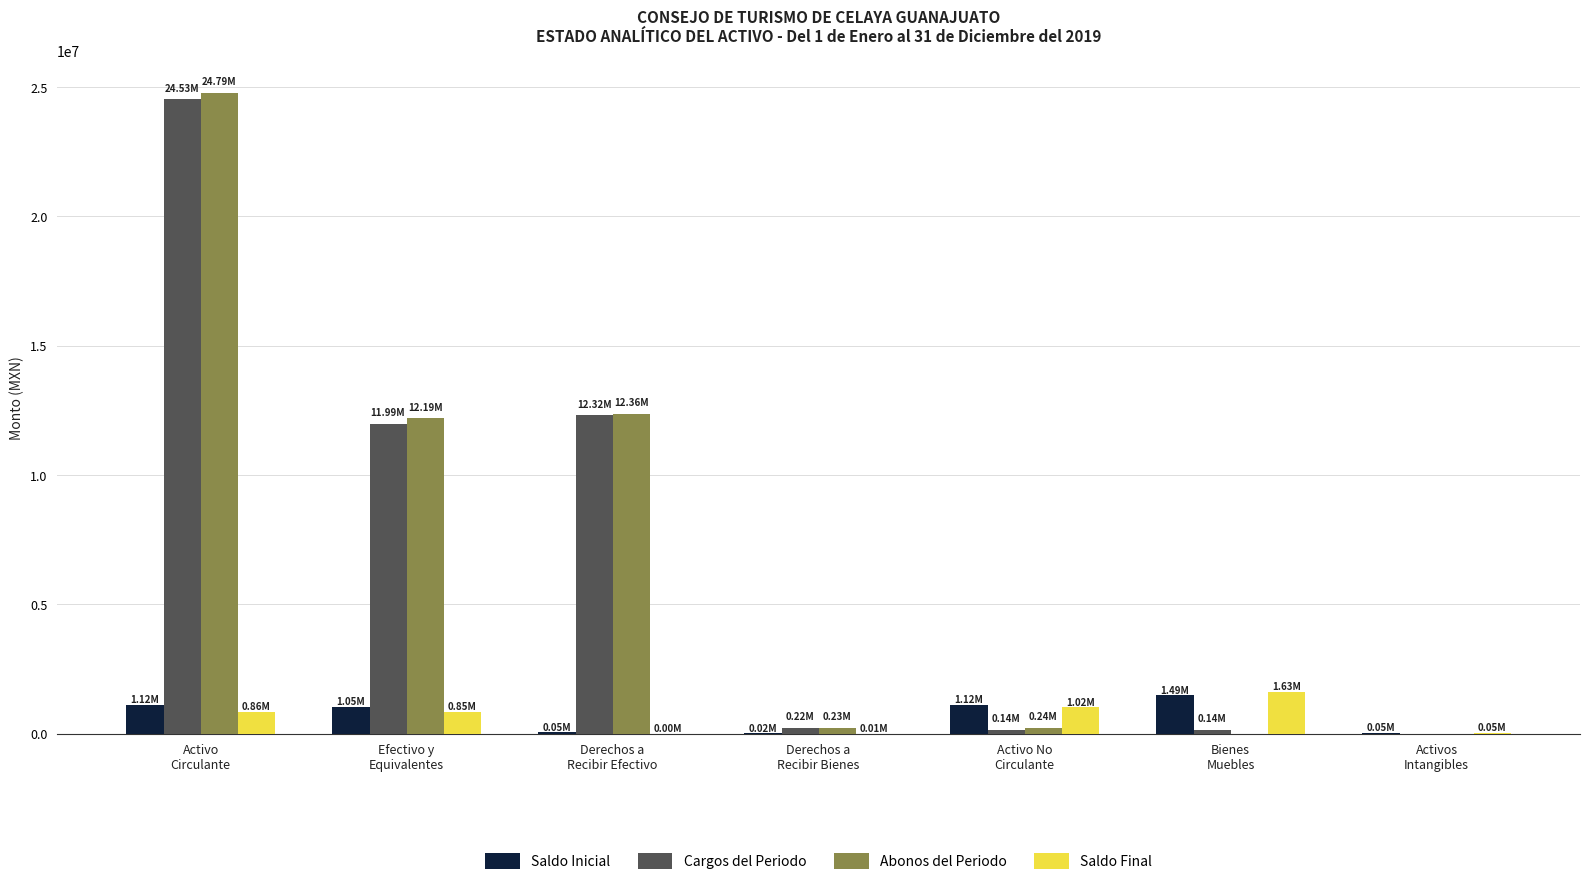

What is the sum of all Cargos del Periodo values?

49345714.8